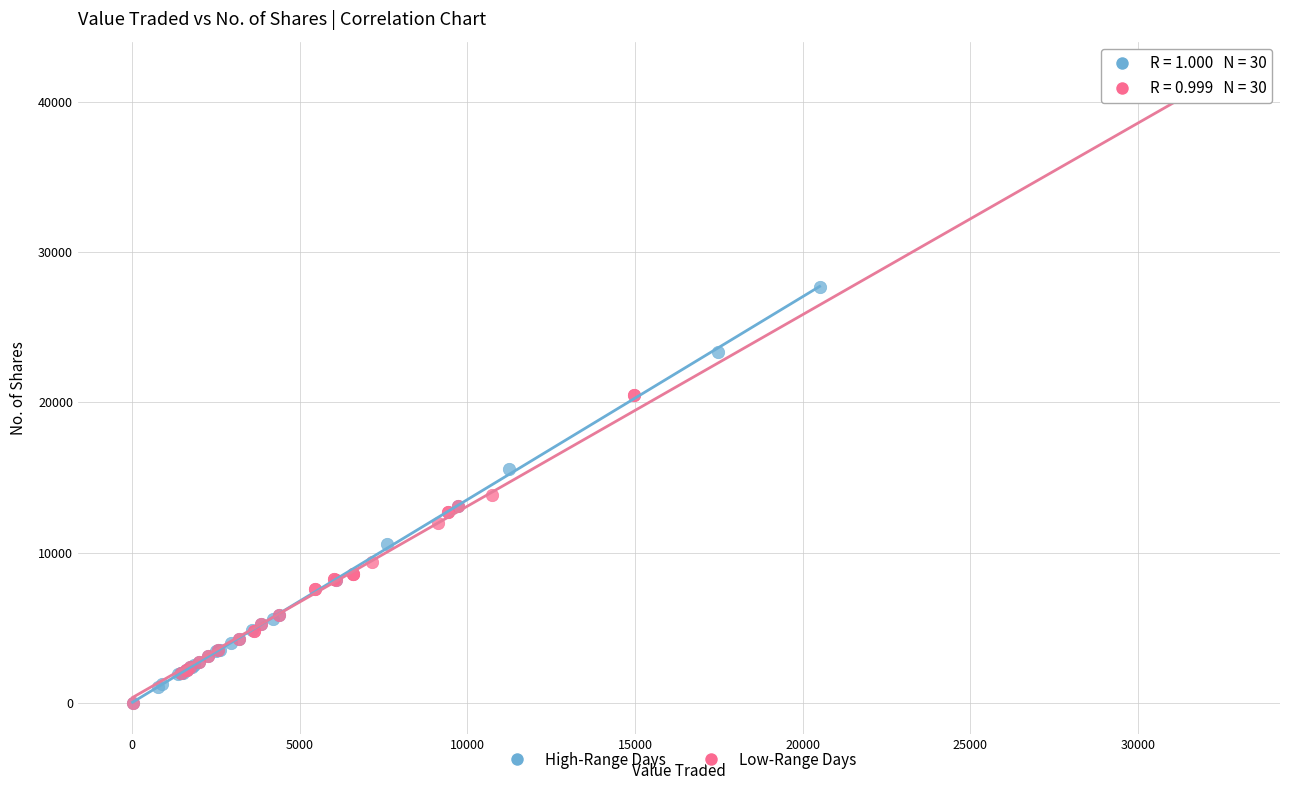

What are all the series names shown in the legend?

High-Range Days, Low-Range Days